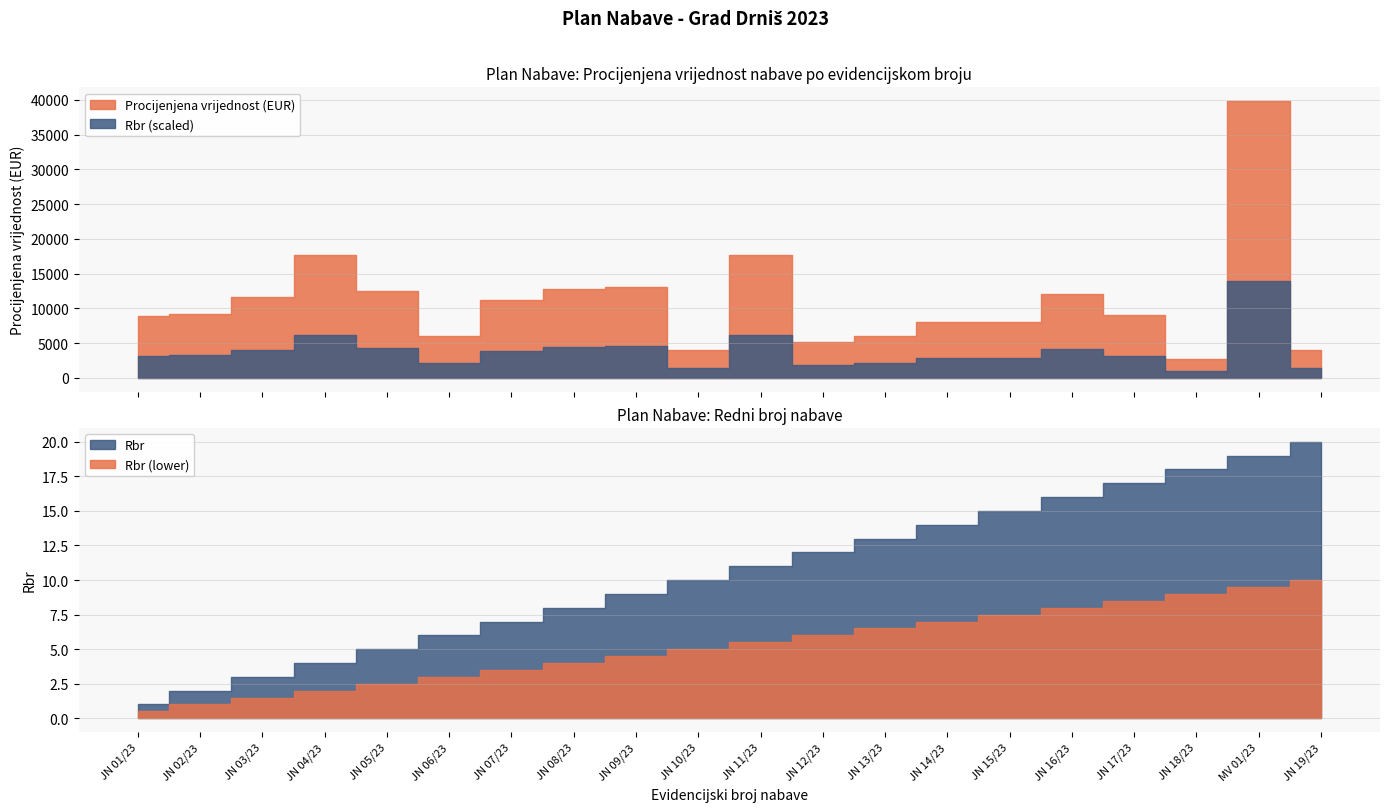

What is the label of the 16th point from the left?

JN 16/23